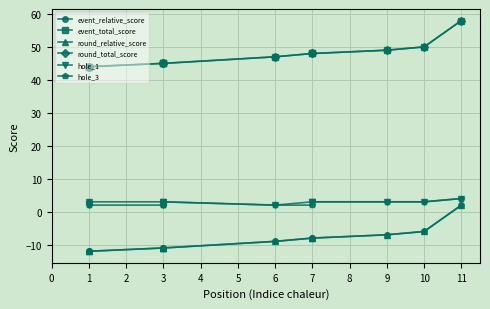

What is the difference between the highest and lowest values at 10?

56